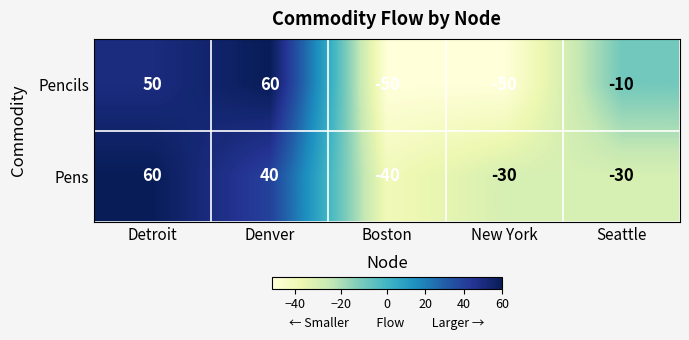

Which series changed the most between Boston and Seattle?

Pencils